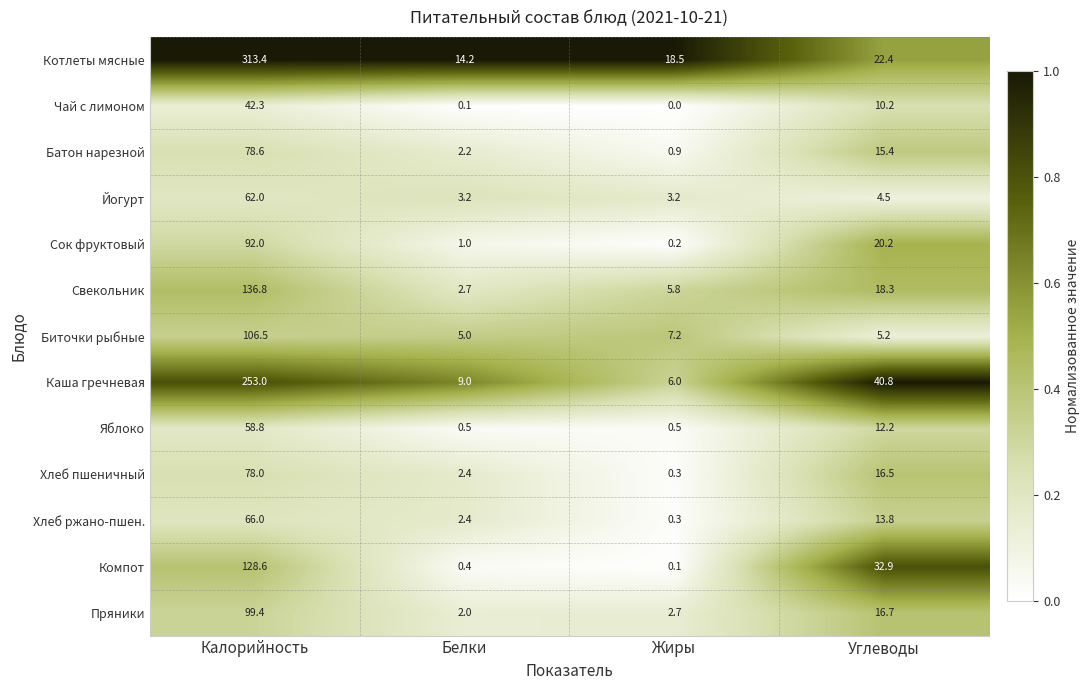

What is the difference between the highest and lowest values at Углеводы?

36.3